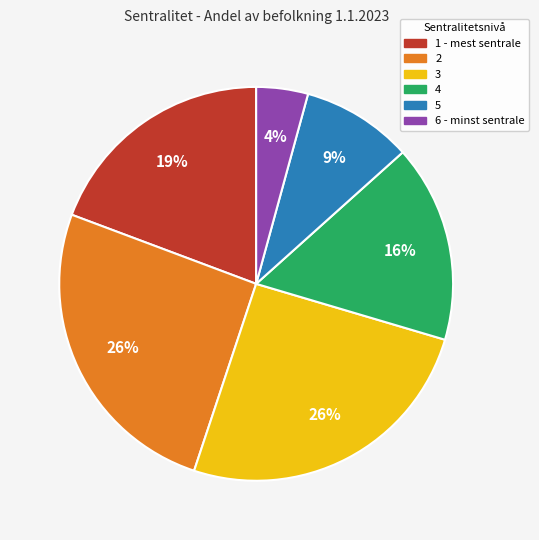

To the nearest percent, what portion does 2 represent?

26%